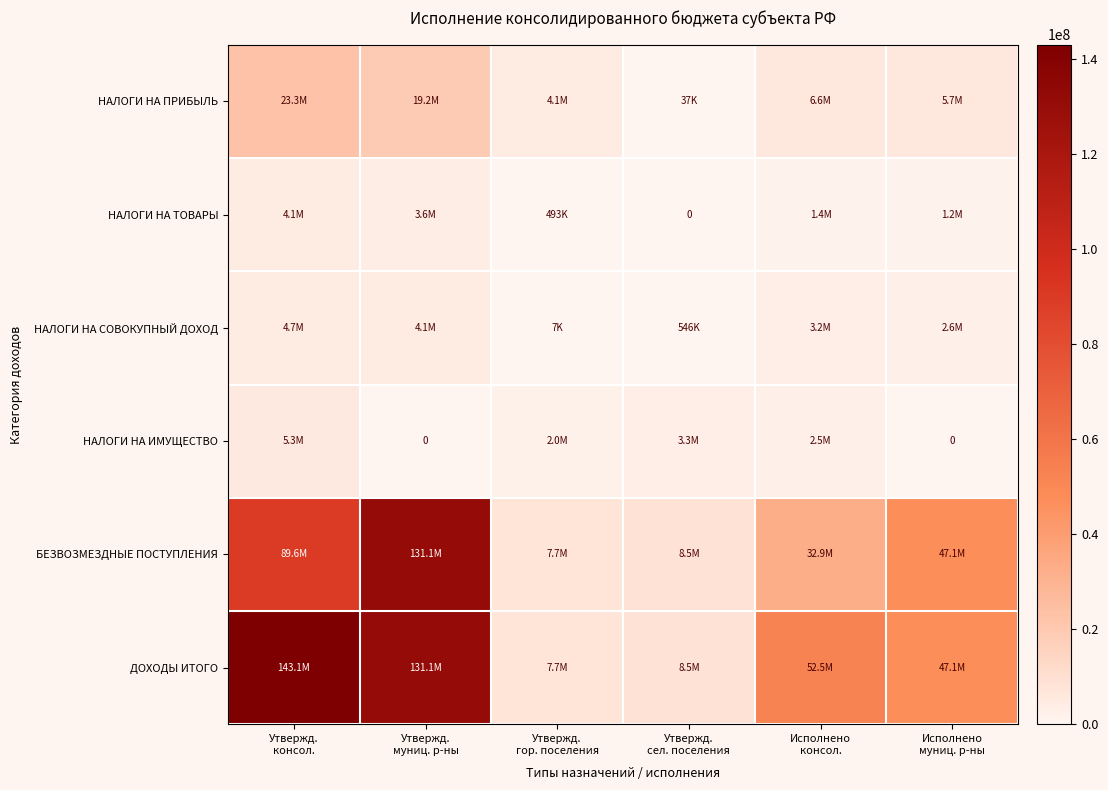

Which series has the largest range (max minus min)?

ДОХОДЫ ИТОГО